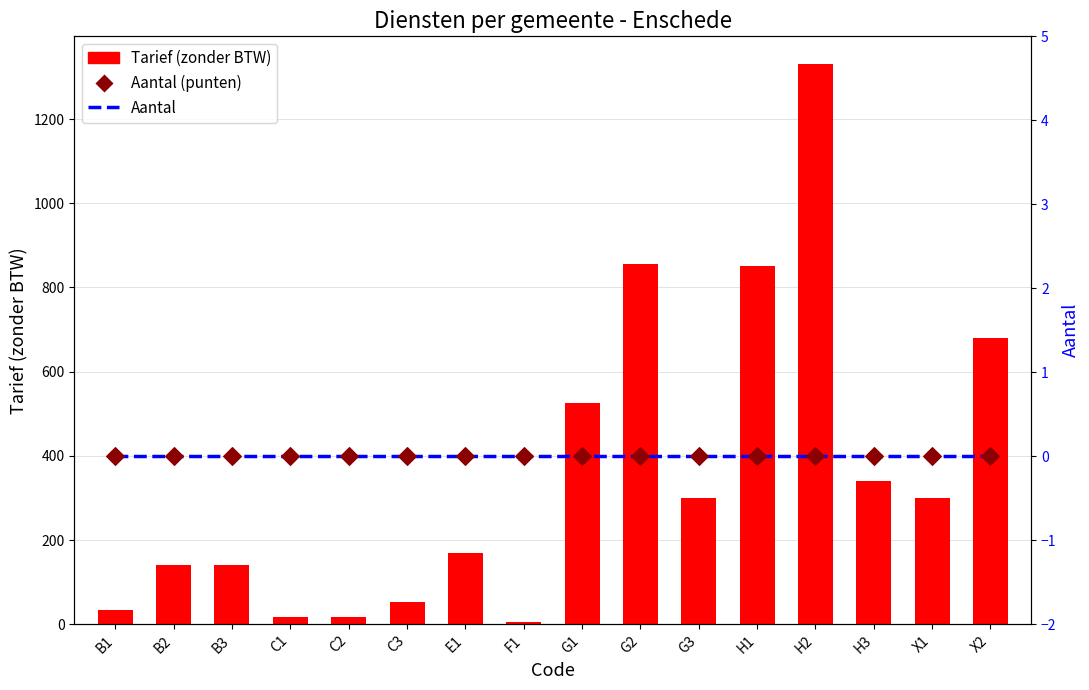

What are all the series names shown in the legend?

Tarief (zonder BTW), Aantal, Aantal (punten)